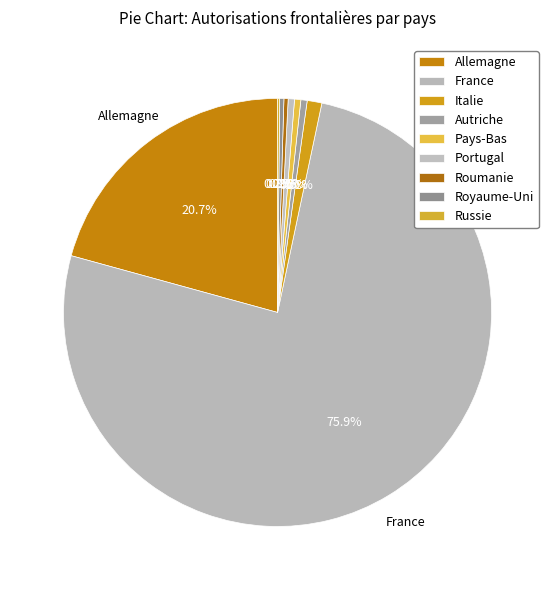

Rank the categories by value from lowest to highest.

Russie, Roumanie, Royaume-Uni, Autriche, Pays-Bas, Portugal, Italie, Allemagne, France